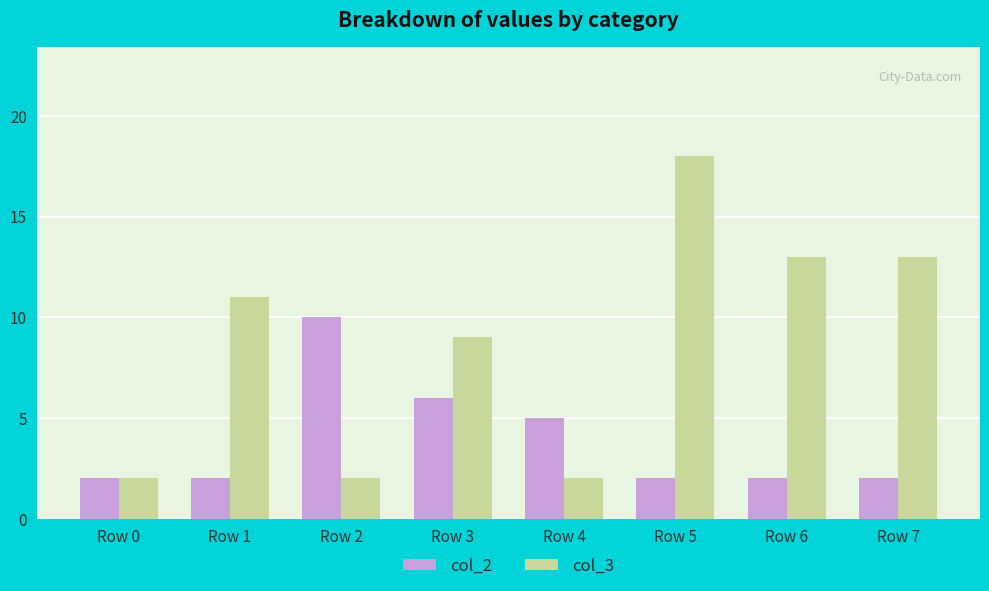

At which category is the sum across all series the highest?

Row 5